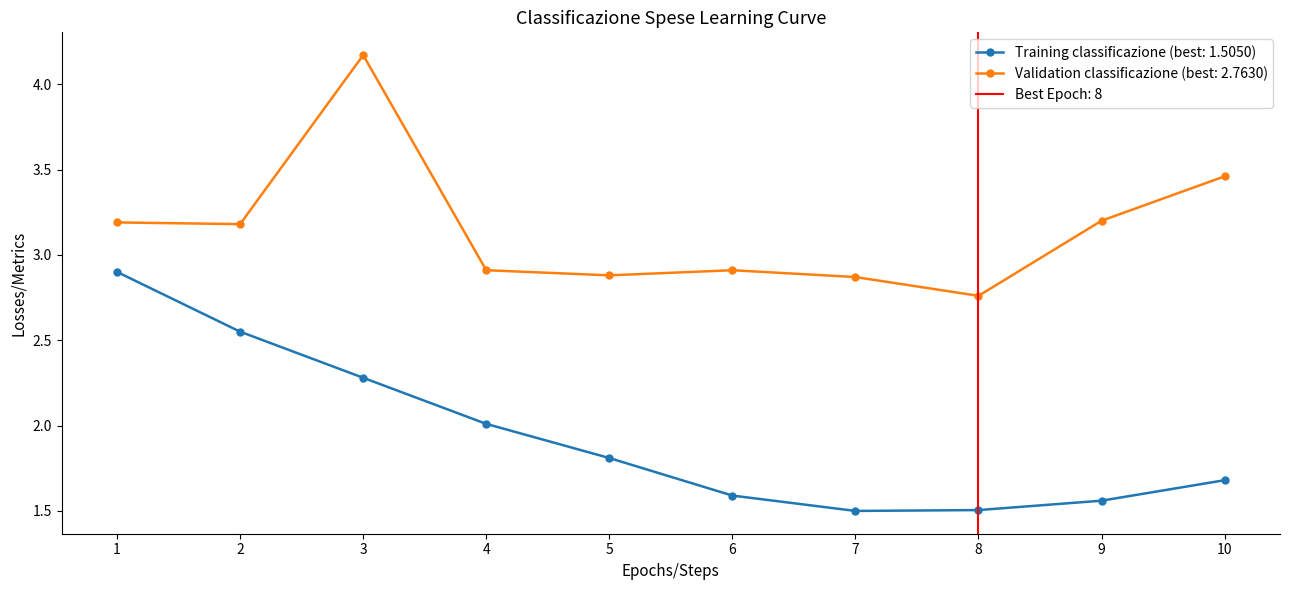

How many interior local valleys does the Training classificazione (best: 1.5050) series have?

1